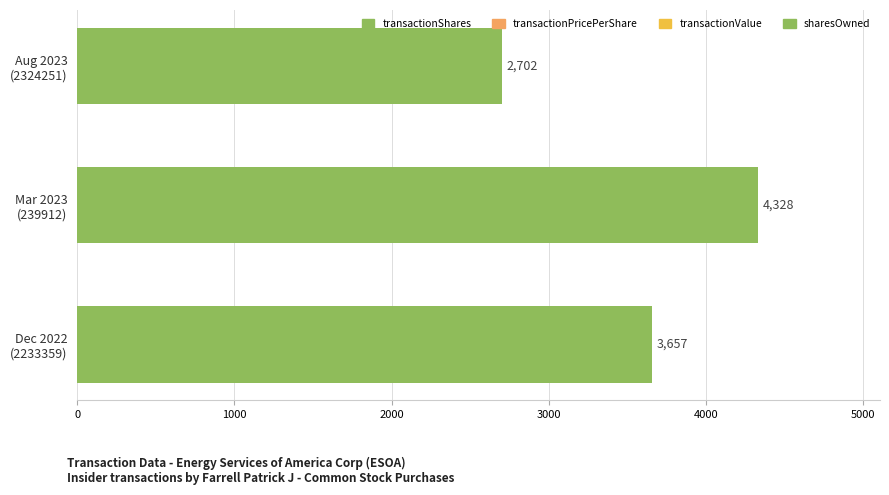

Rank the categories by value from highest to lowest.

Mar 2023
(239912), Dec 2022
(2233359), Aug 2023
(2324251)